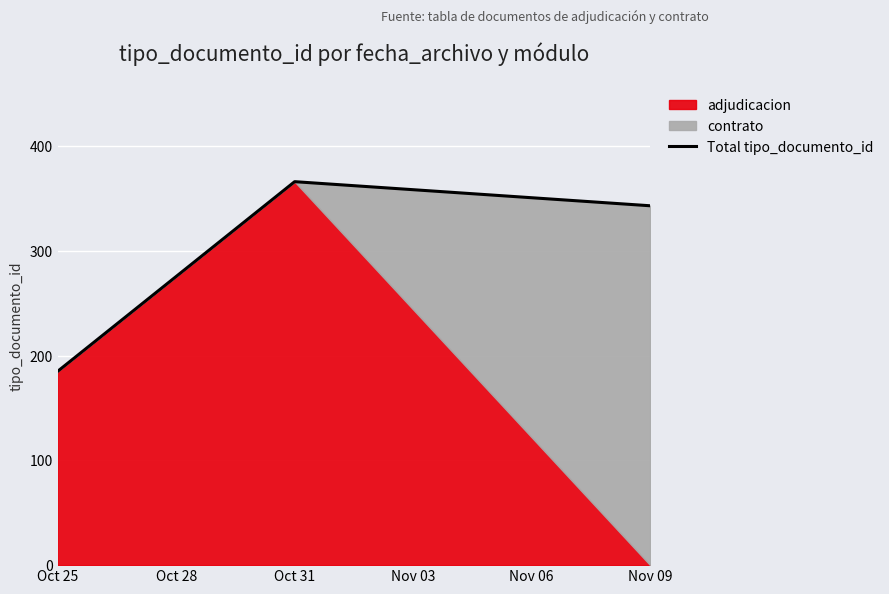

Does the chart display data point markers on the line(s)?

No